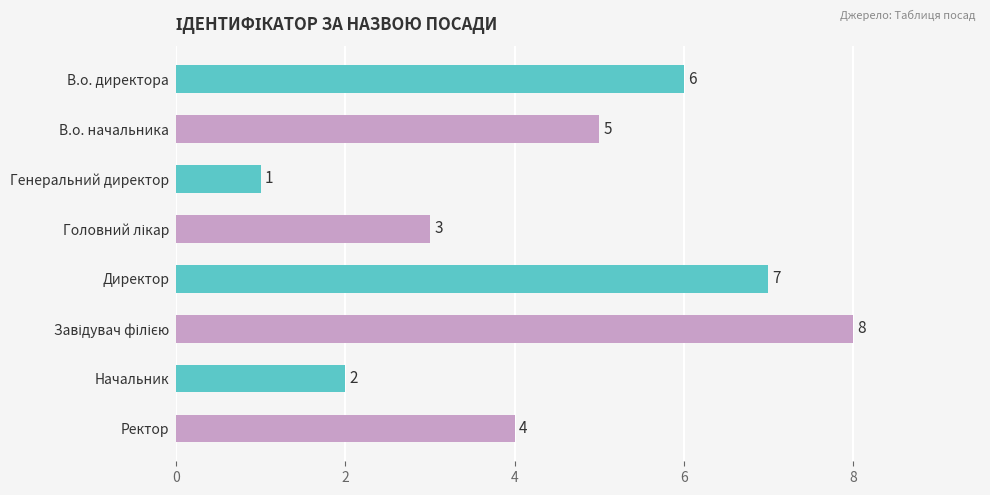

Which label corresponds to the smallest value in the chart?

Генеральний директор